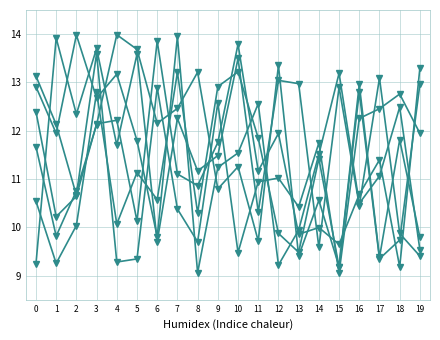

How many data points does each series have?

20